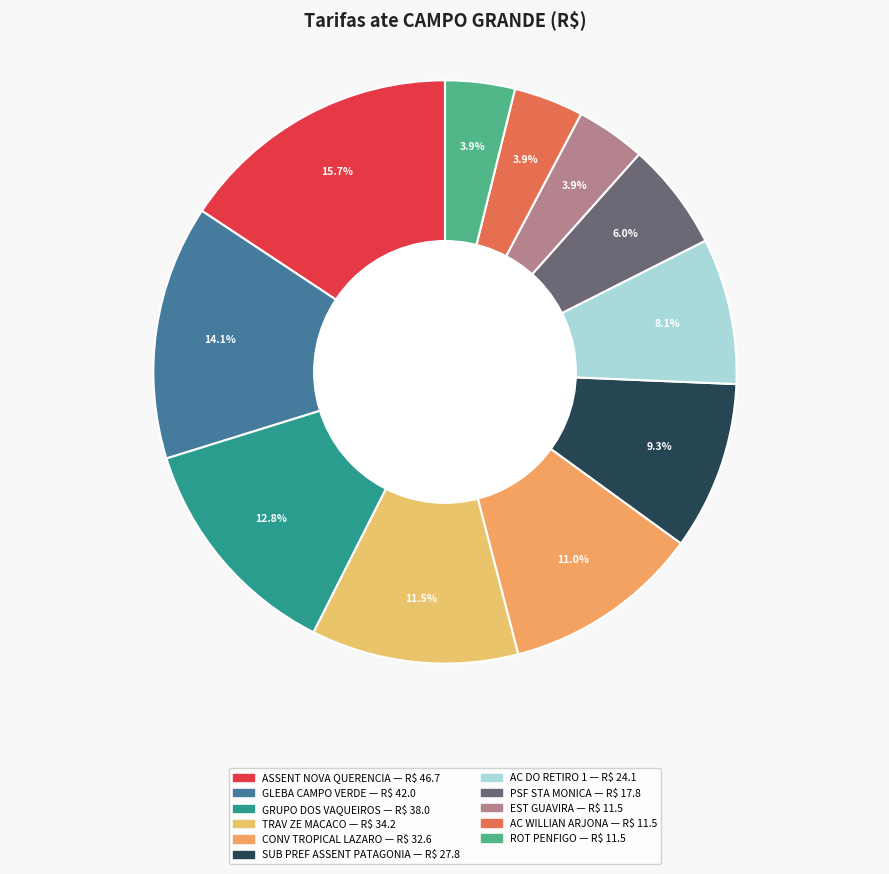

Combined, what portion of the pie is EST GUAVIRA and SUB PREF ASSENT PATAGONIA?

13.2%